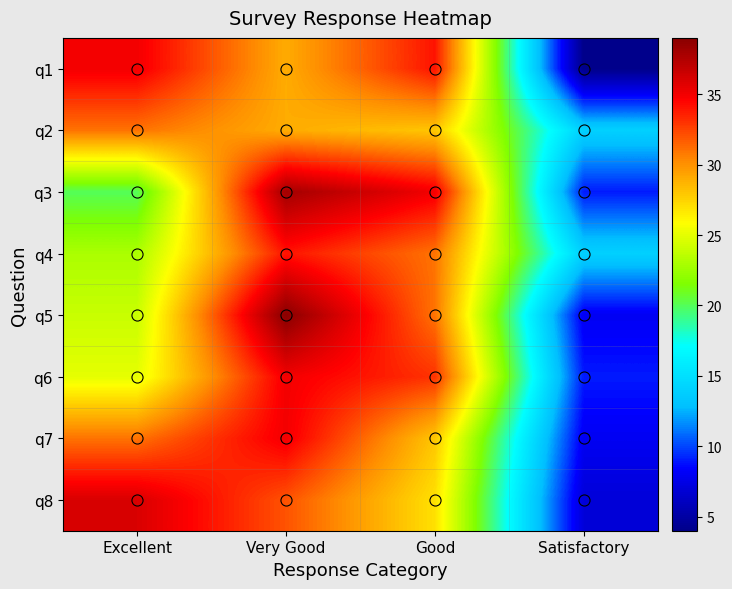

At which category does the chart reach its minimum across all series?

Satisfactory